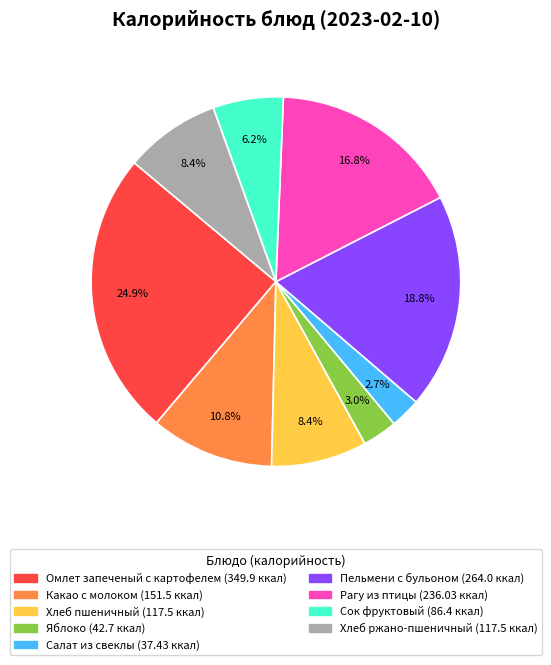

Is the sum of Хлеб пшеничный and Рагу из птицы greater than half?

No